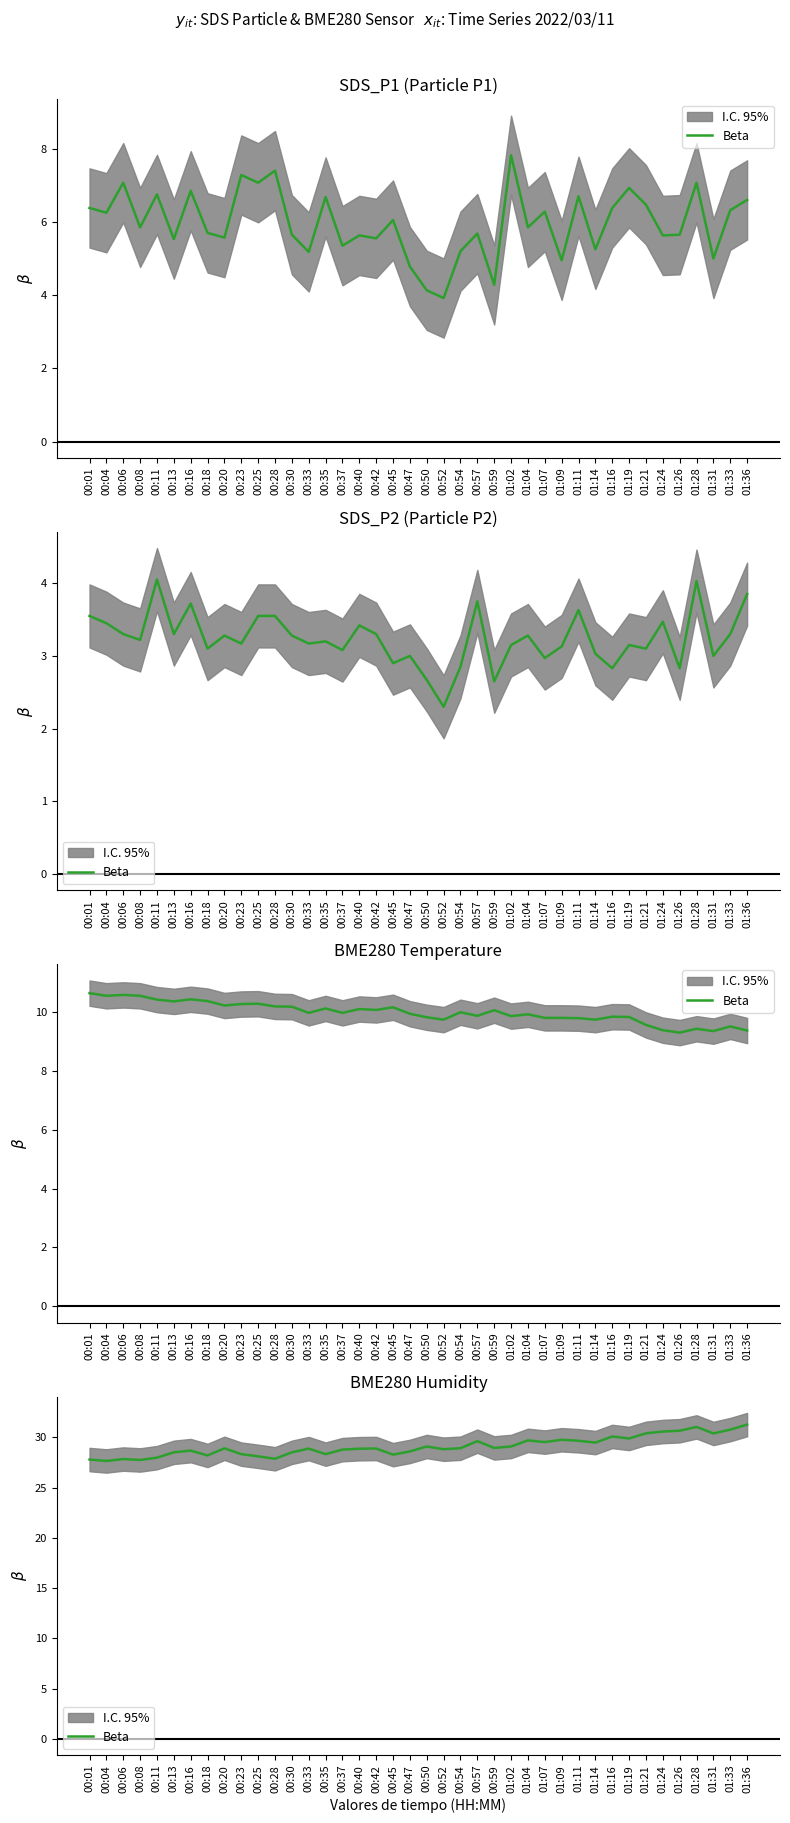

How many points are lower than both their immediate neighbors (excluding endpoints)?

12